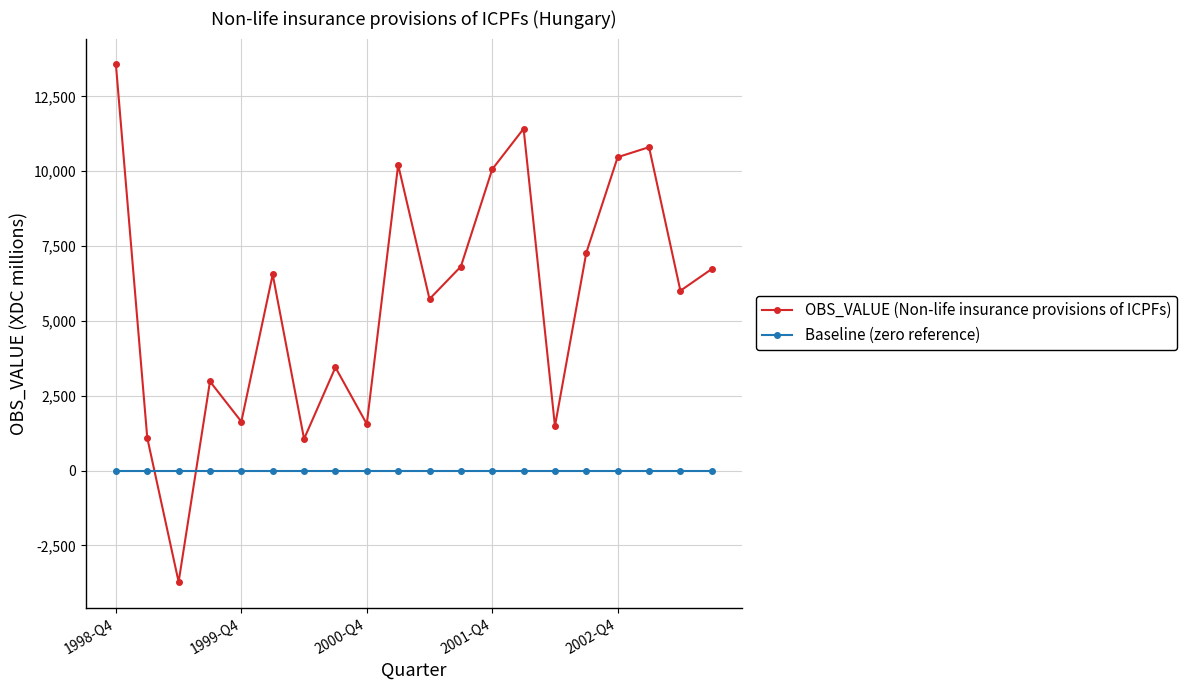

What is the difference between the second highest and minimum values in the OBS_VALUE (Non-life insurance provisions of ICPFs) series?

15144